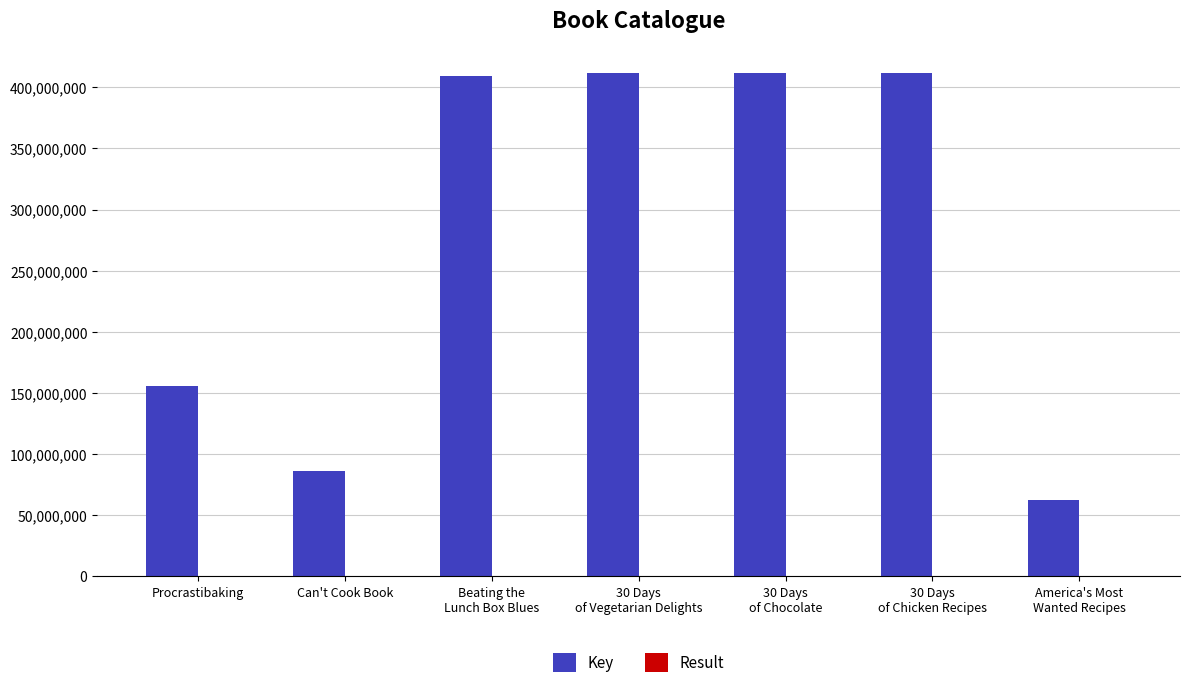

Is it true that Key equals 85812240 at Can't Cook Book?

True